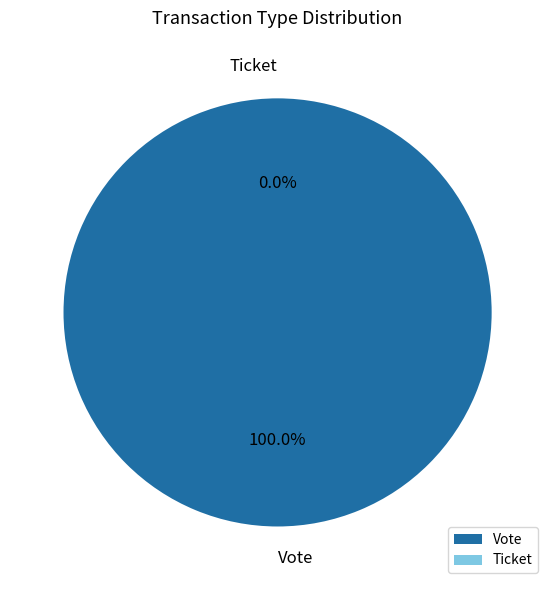

What portion of the pie excludes Ticket?

100.0%